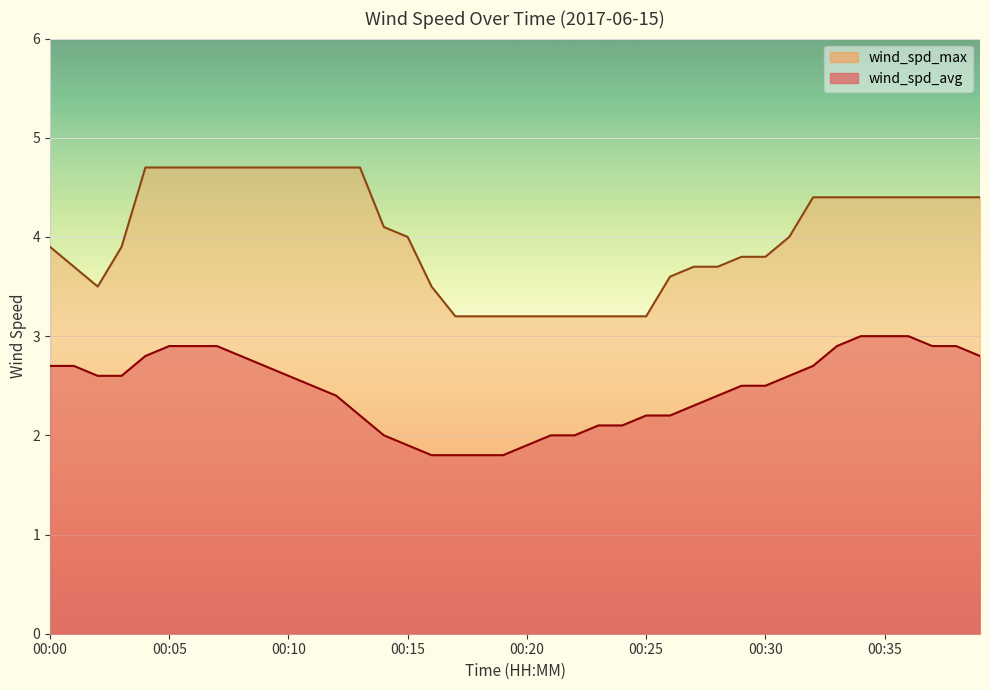

What is the spread (max minus min) of values at 00:12?

2.3